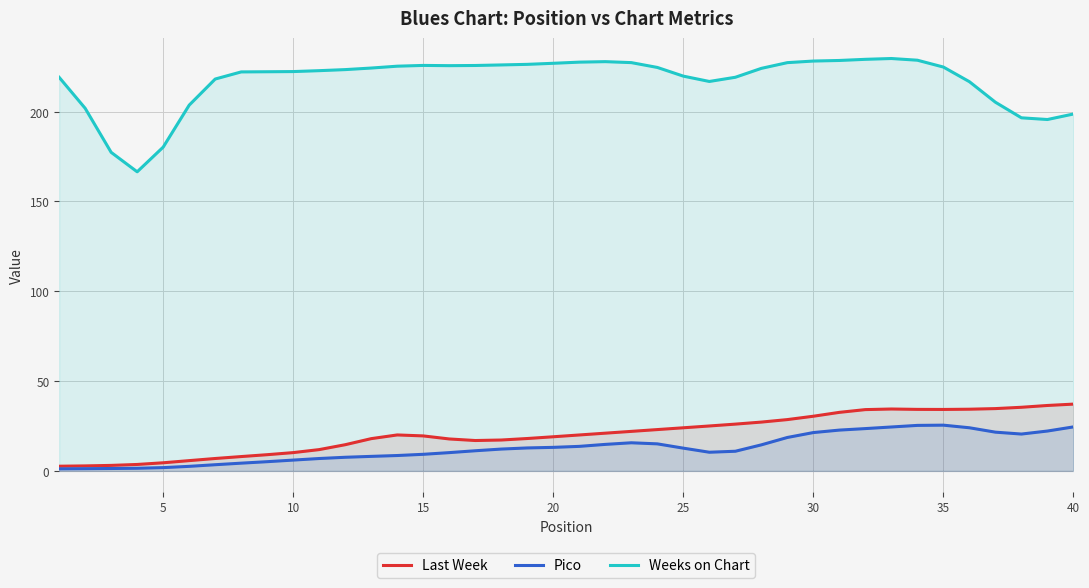

List the series in order of their peak value, lowest first.

Pico, Last Week, Weeks on Chart